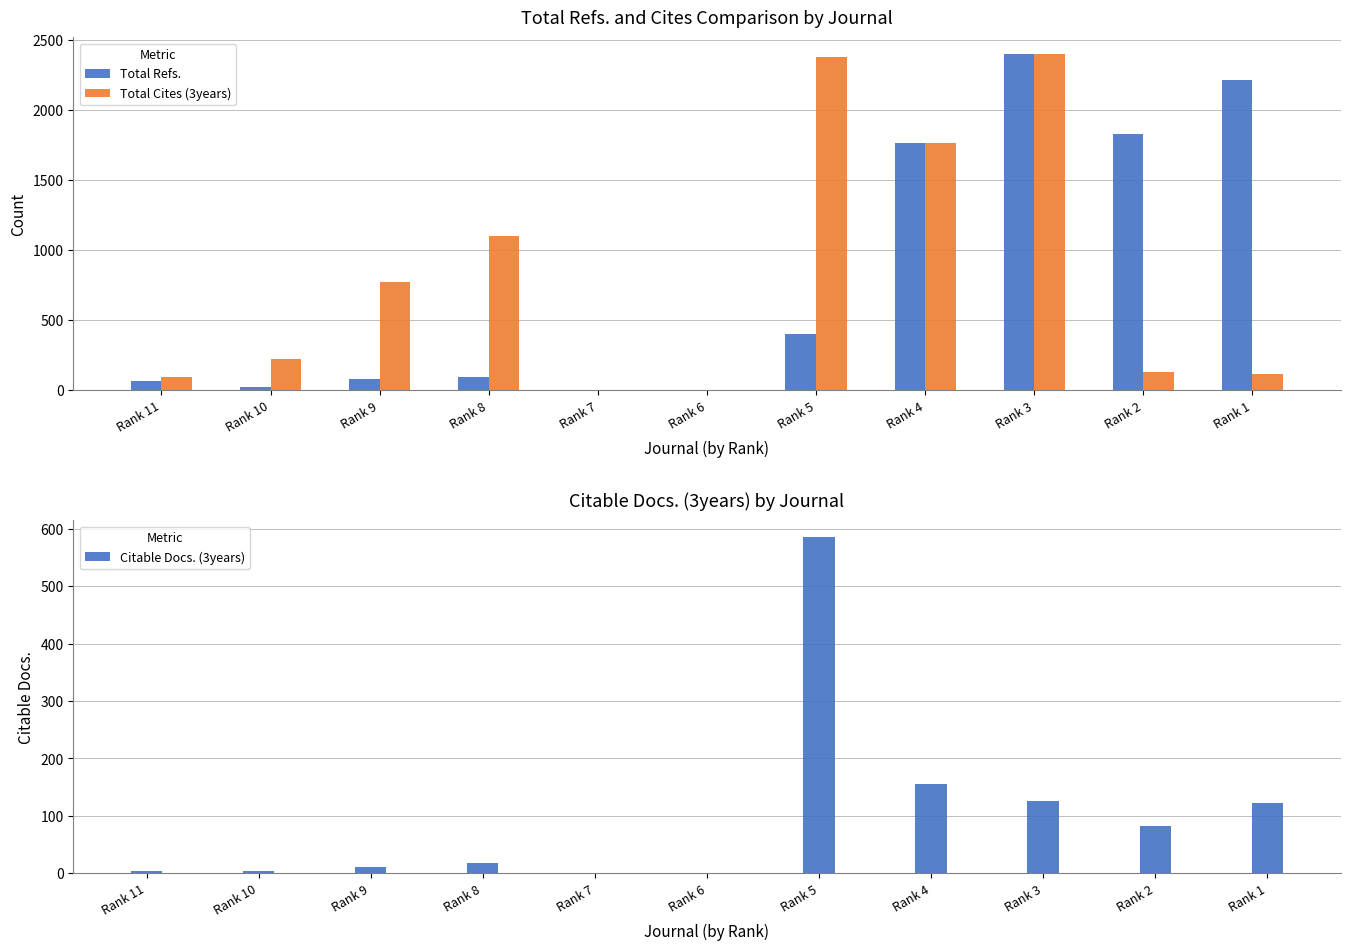

What is the approximate value of Total Refs. at Rank 9, to the nearest 10?

80